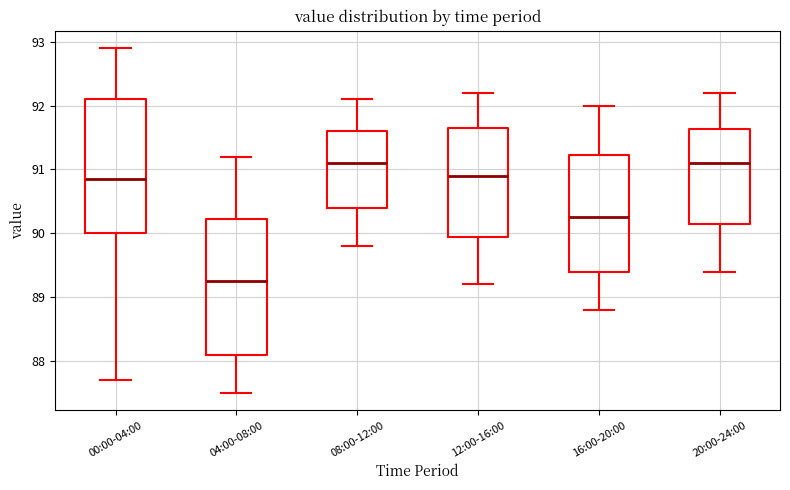

Where does the upper whisker of the box for 00:00-04:00 end on the y-axis? The values are not printed on the chart, so give them approximately, as read against the axis.

92.9